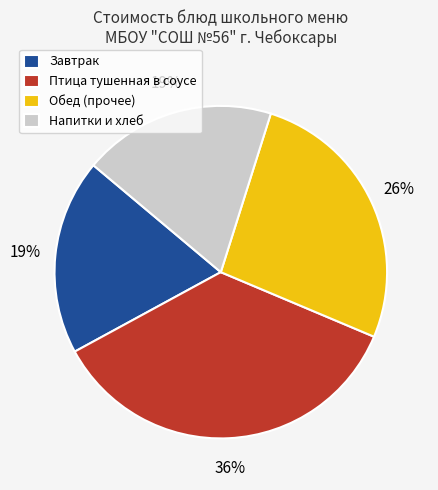

What is the largest slice in the pie chart?

Птица тушенная в соусе